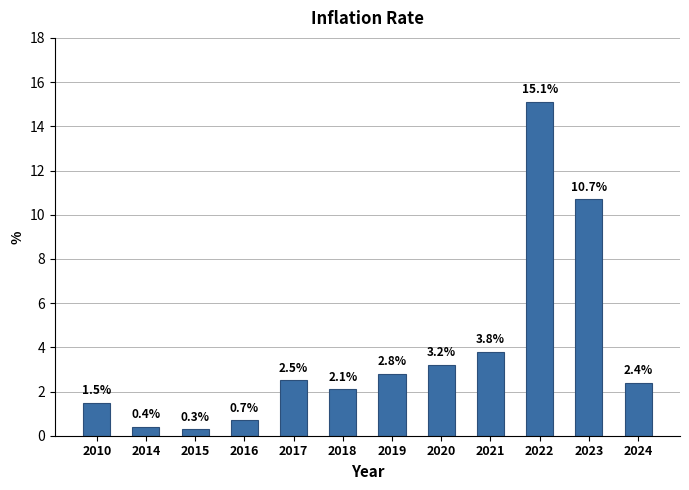

Is it true that the value at 2020 is 1.9?

False